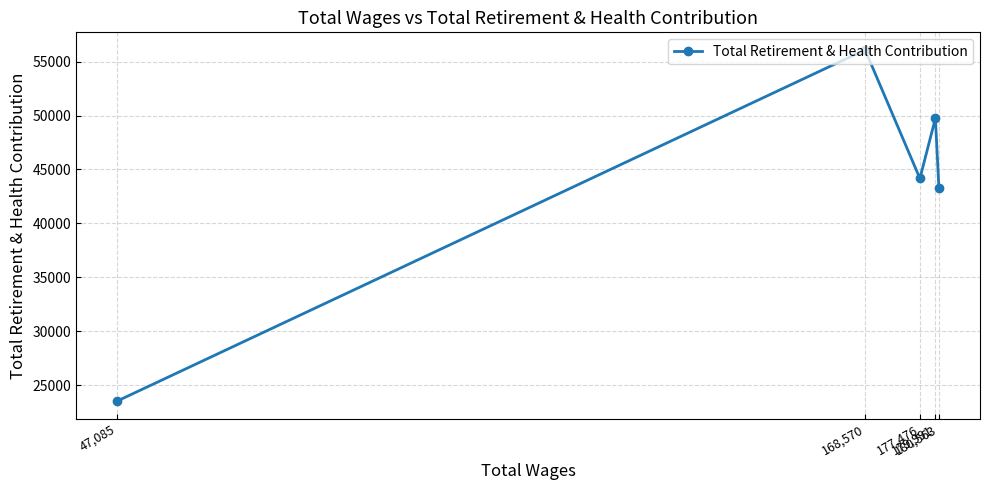

What is the average value?

43358